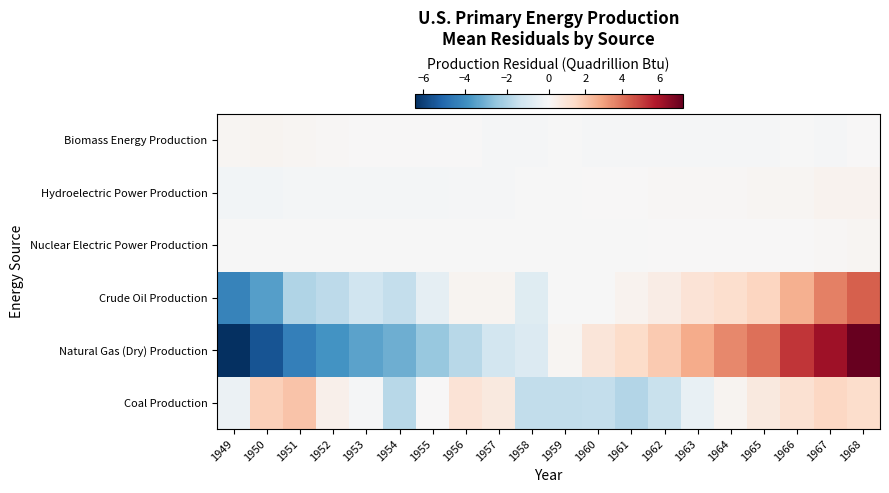

What is the greatest value displayed?

7.3